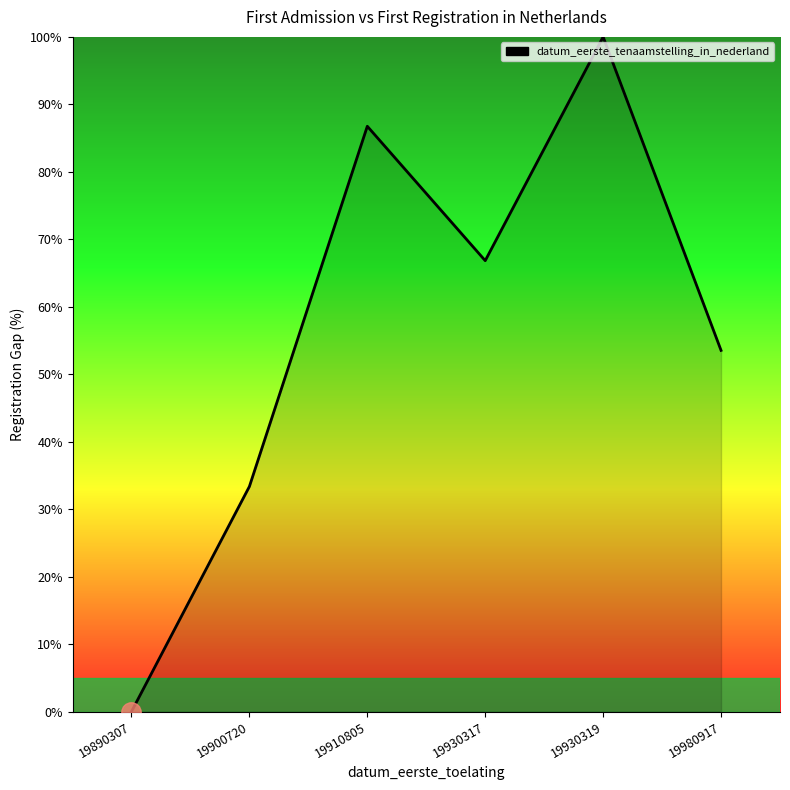

List the labels in order of value, smallest first.

19890307, 19900720, 19980917, 19930317, 19910805, 19930319